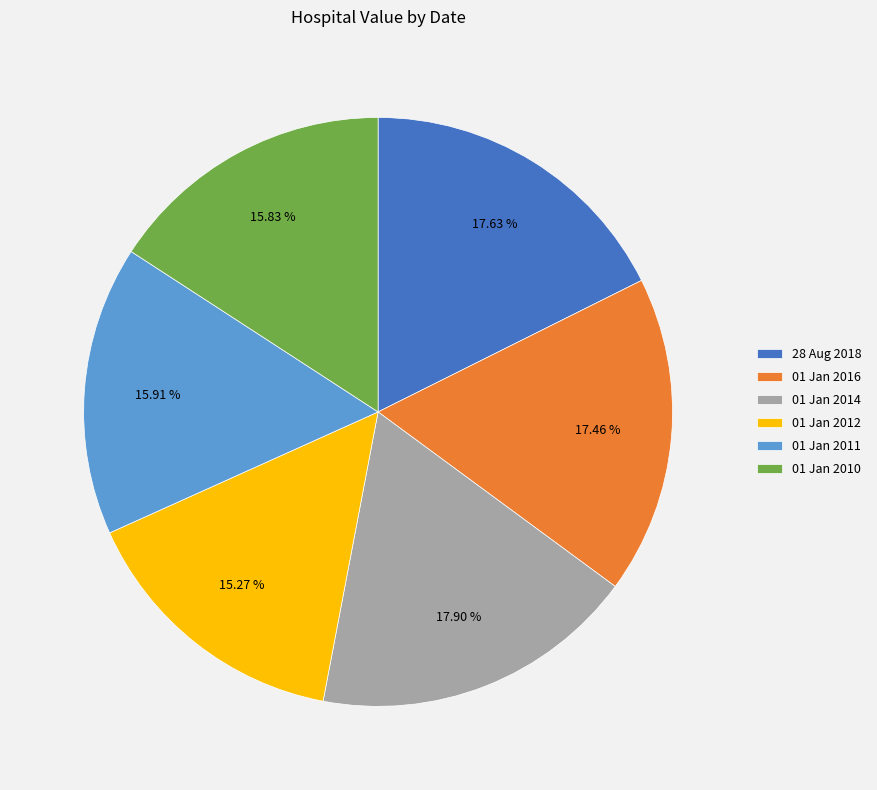

Combined, do 01 Jan 2011 and 01 Jan 2010 account for over 50%?

No